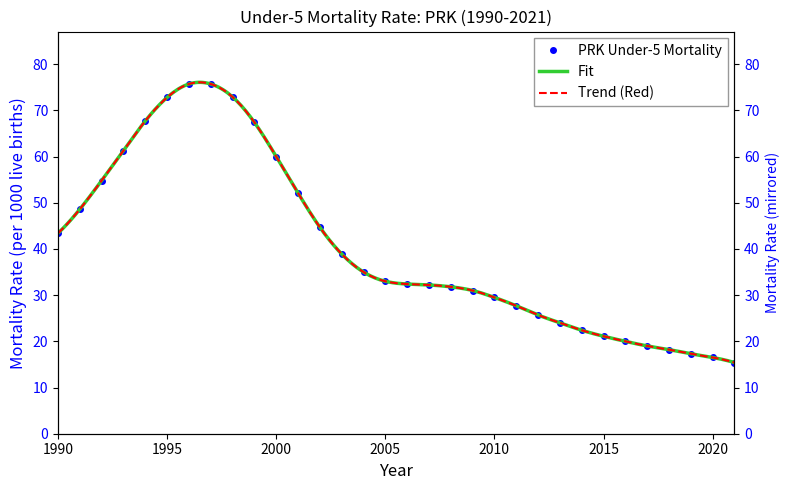

Between 2019 and 2005, which is larger?

2005